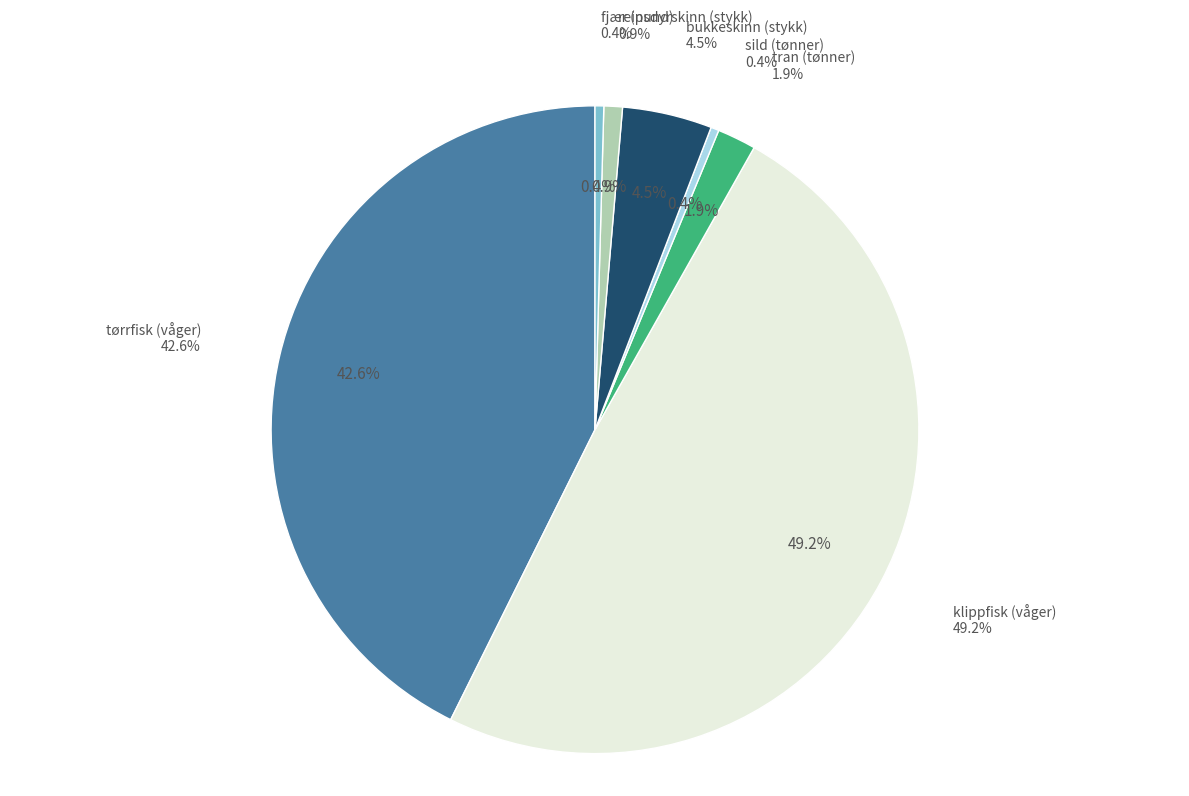

Count the number of slices in the pie.

7